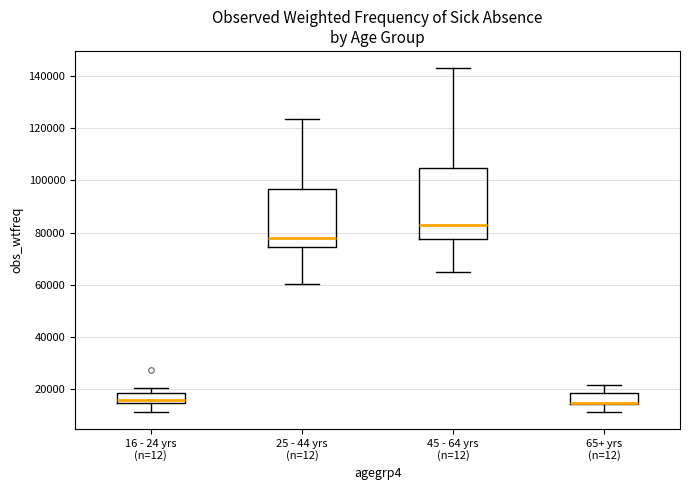

Reading left to right, read every box against the y-axis: the position of its median line, the range the box covers, and the ends of its whiskers. The values are not printed on the chart, so give them approximately, as read against the axis.

16 - 24 yrs (n=12): median 16000, box 14000 to 18000, whiskers 12000 to 20000
25 - 44 yrs (n=12): median 78000, box 74000 to 96000, whiskers 60000 to 124000
45 - 64 yrs (n=12): median 84000, box 78000 to 104000, whiskers 64000 to 144000
65+ yrs (n=12): median 14000 (just above the box's lower edge), box 14000 to 18000, whiskers 12000 to 22000